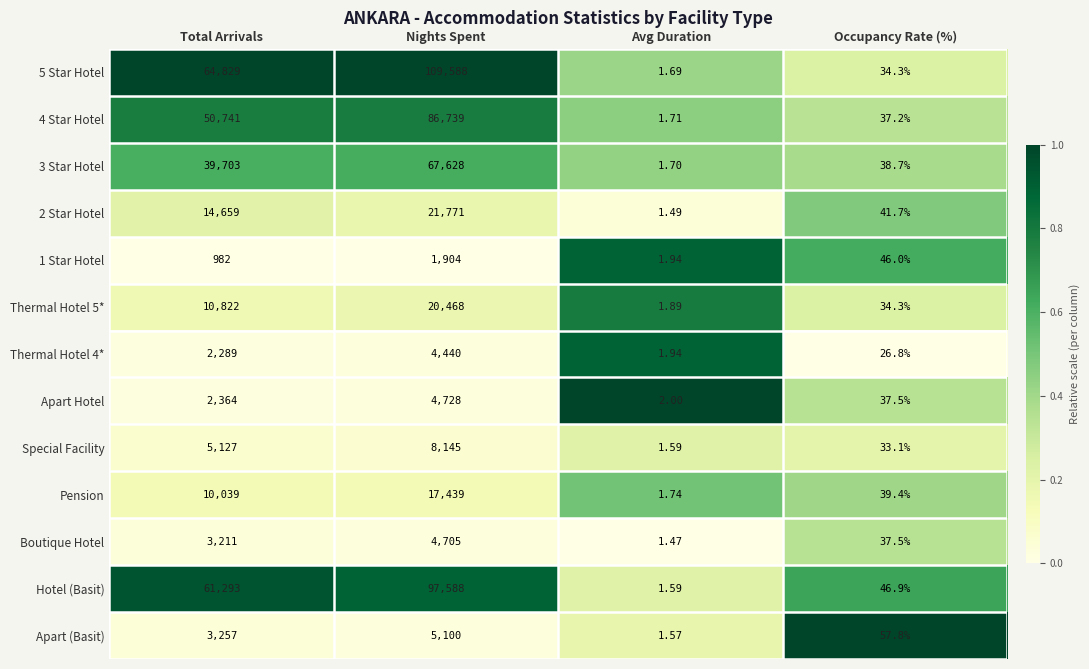

Which category has the highest value across all series?

Nights Spent